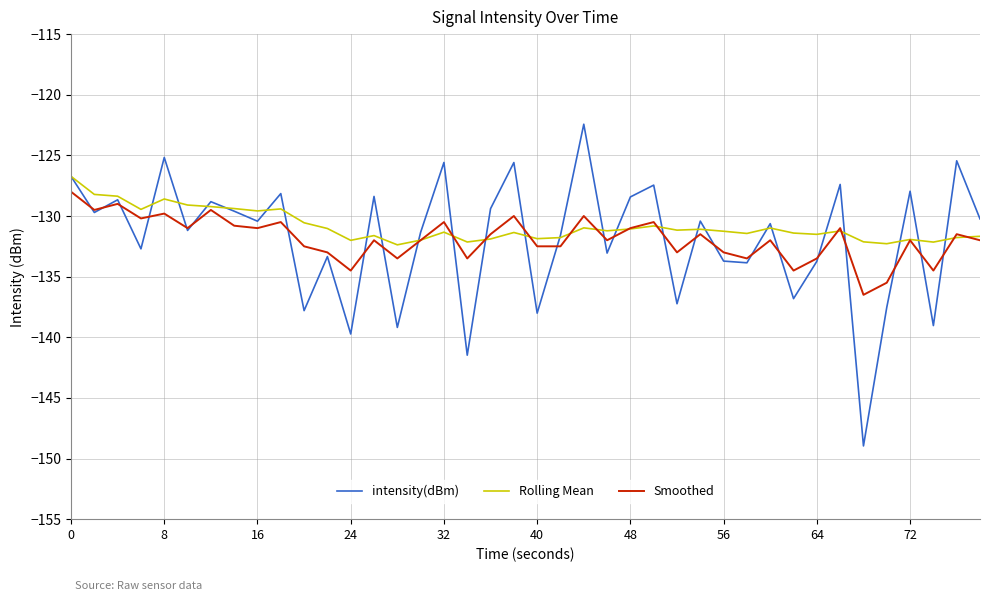

True or false: intensity(dBm) has more than 0 interior local peaks.

True